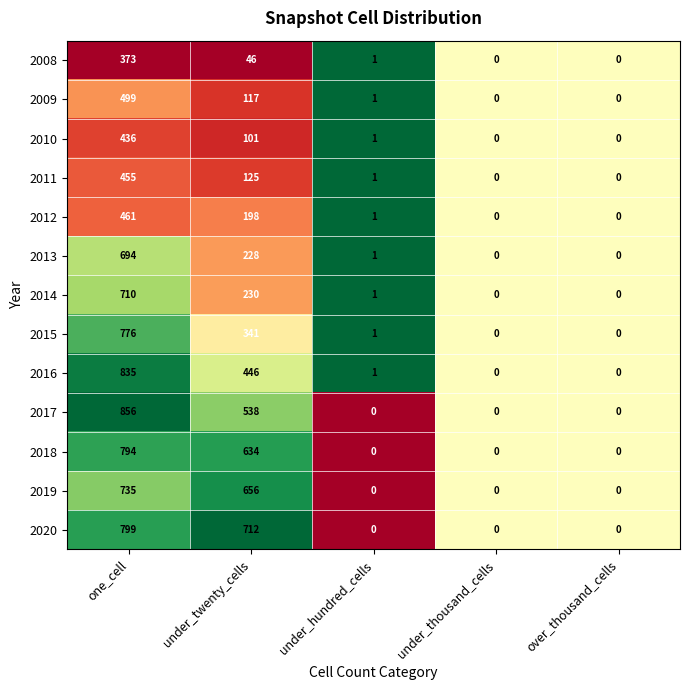

At which label does 2015 first exceed 1?

one_cell